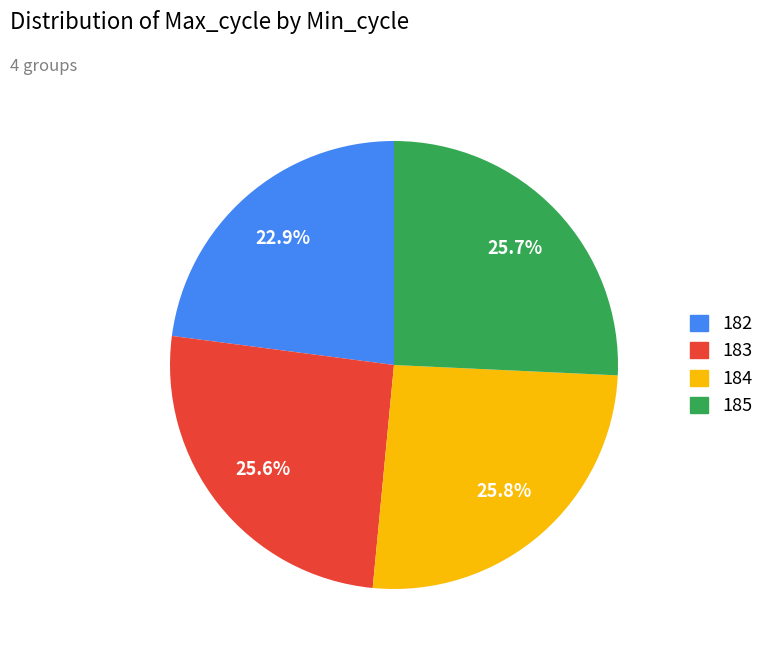

What is the ratio of the value at 183 to the value at 185?

1.0